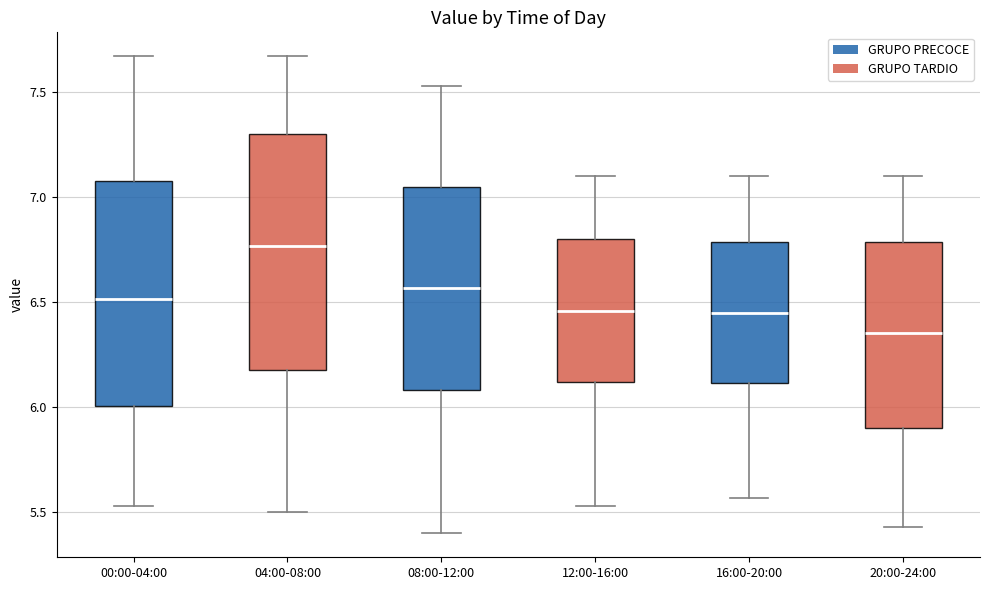

Which box has the highest median line?

04:00-08:00